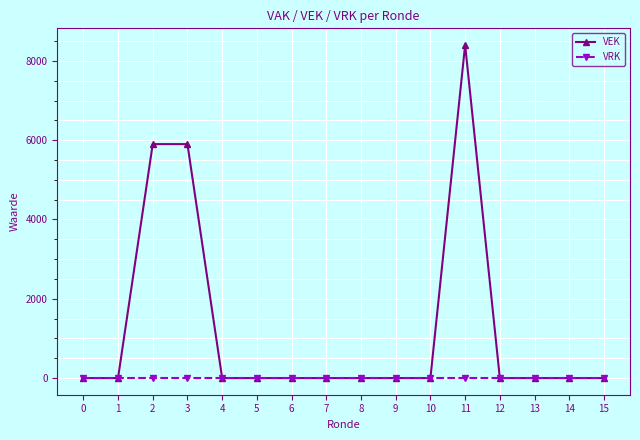

Reading left to right, list all the values displayed in this chart.

VEK: 0=0	1=0	2=5900	3=5900	4=0	5=0	6=0	7=0	8=0	9=0	10=0	11=8400	12=0	13=0	14=0	15=0
VRK: 0=0	1=0	2=0	3=0	4=0	5=0	6=0	7=0	8=0	9=0	10=0	11=0	12=0	13=0	14=0	15=0